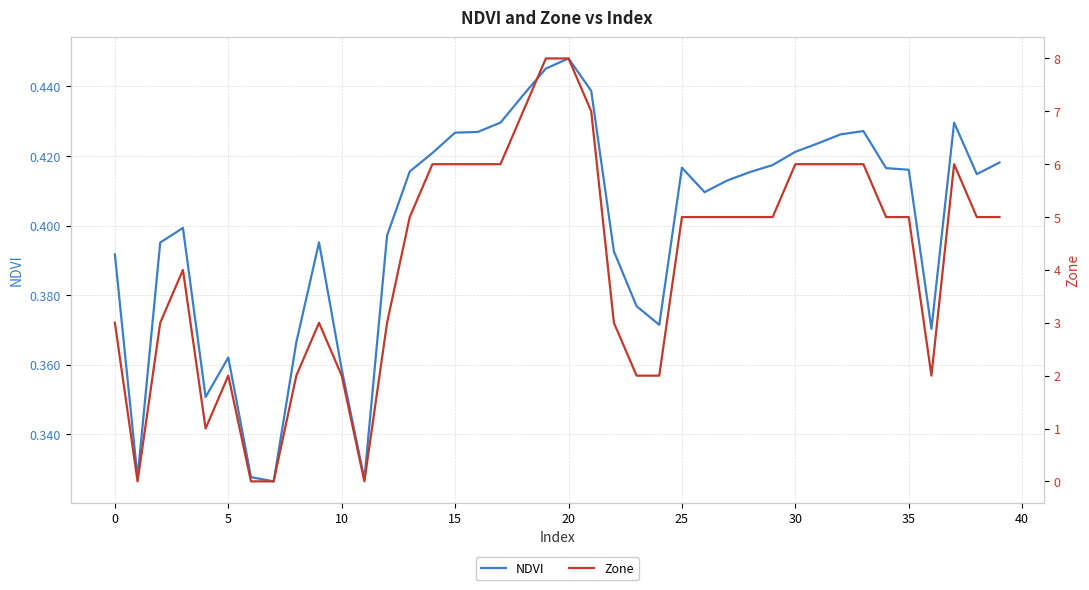

How many lines are shown in the chart?

2